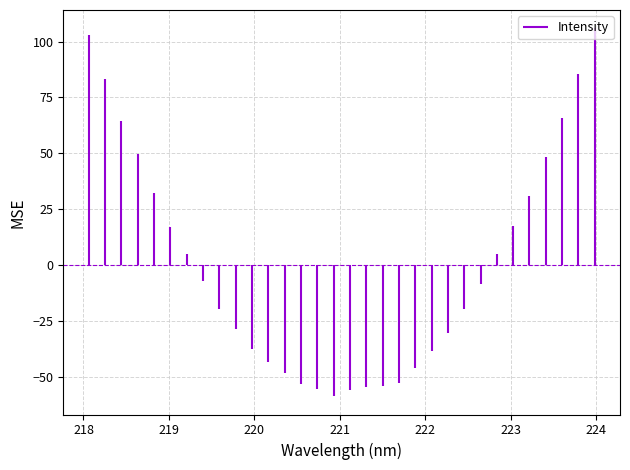

How many categories are shown in the chart?

32